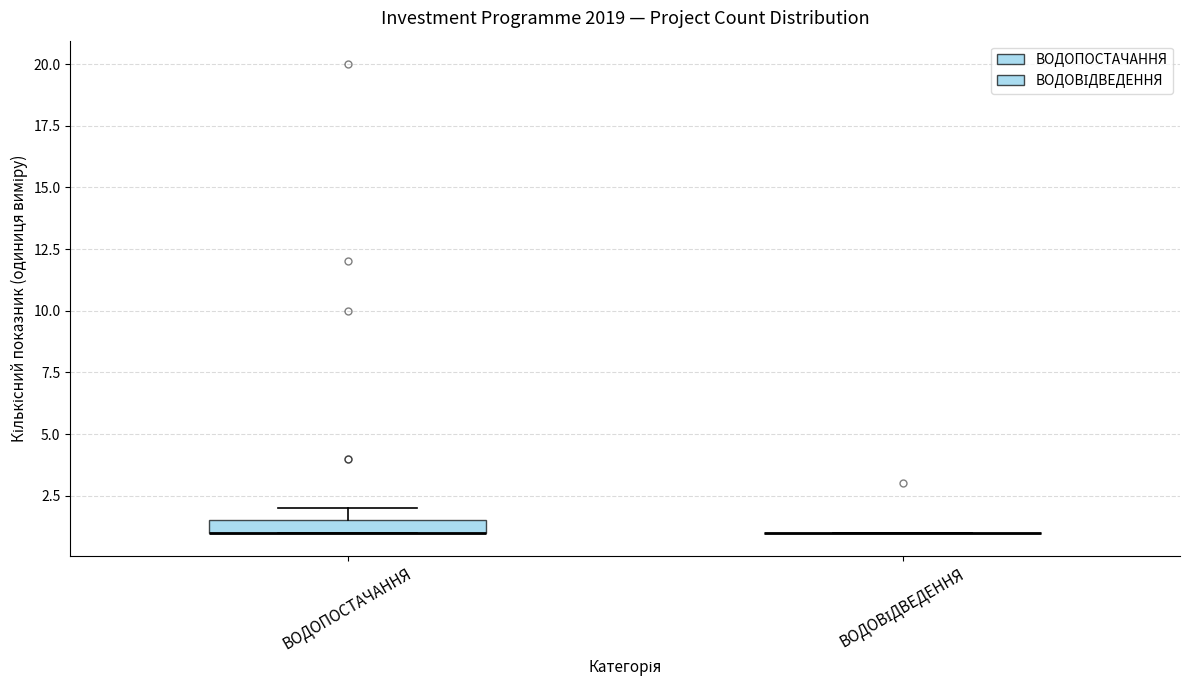

Where is the upper edge of the box for ВОДОПОСТАЧАННЯ on the y-axis? The values are not printed on the chart, so give them approximately, as read against the axis.

1.5